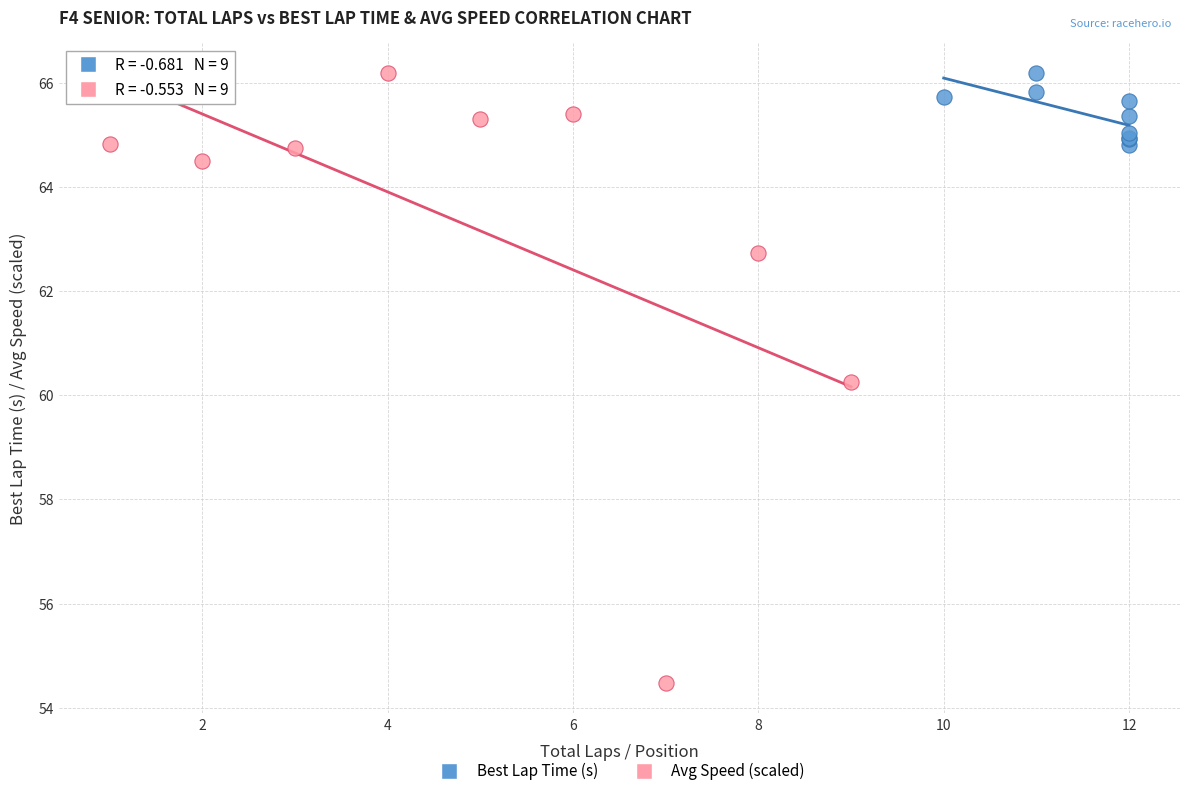

Which series contains the lowest Y value?

Avg Speed (scaled)